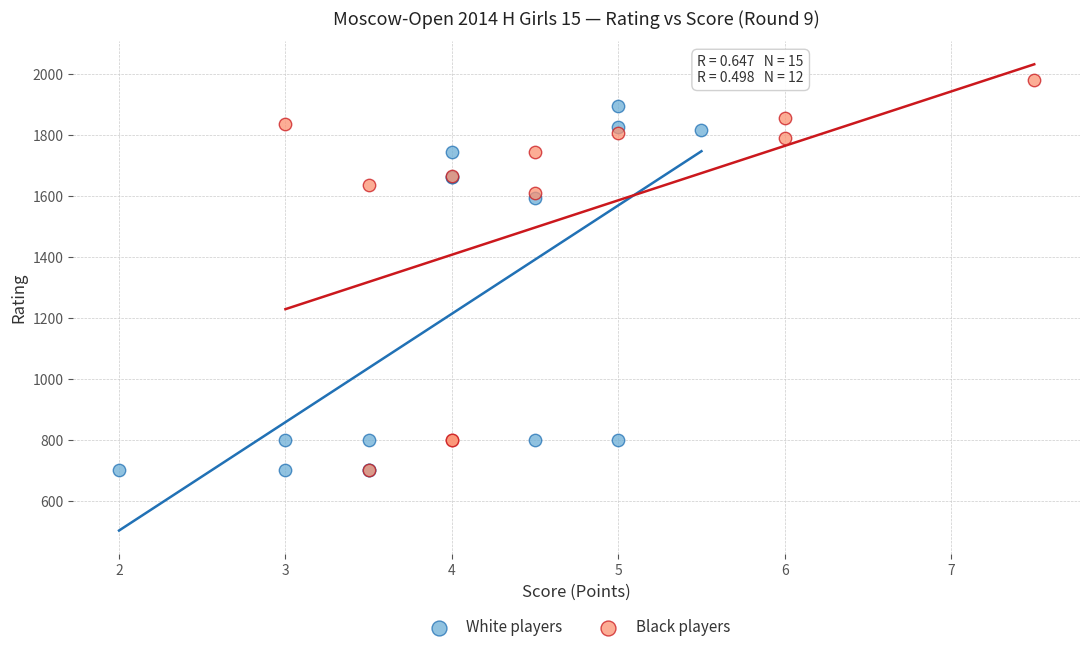

Which series reaches the maximum Y coordinate?

Black players